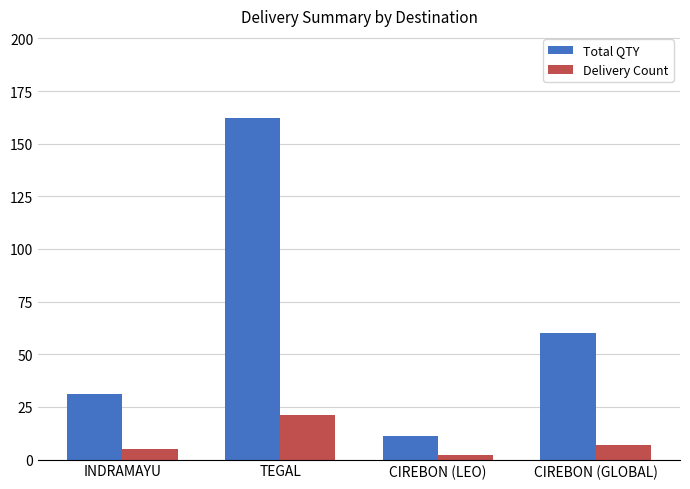

Is it true that Delivery Count equals 14 at TEGAL?

False